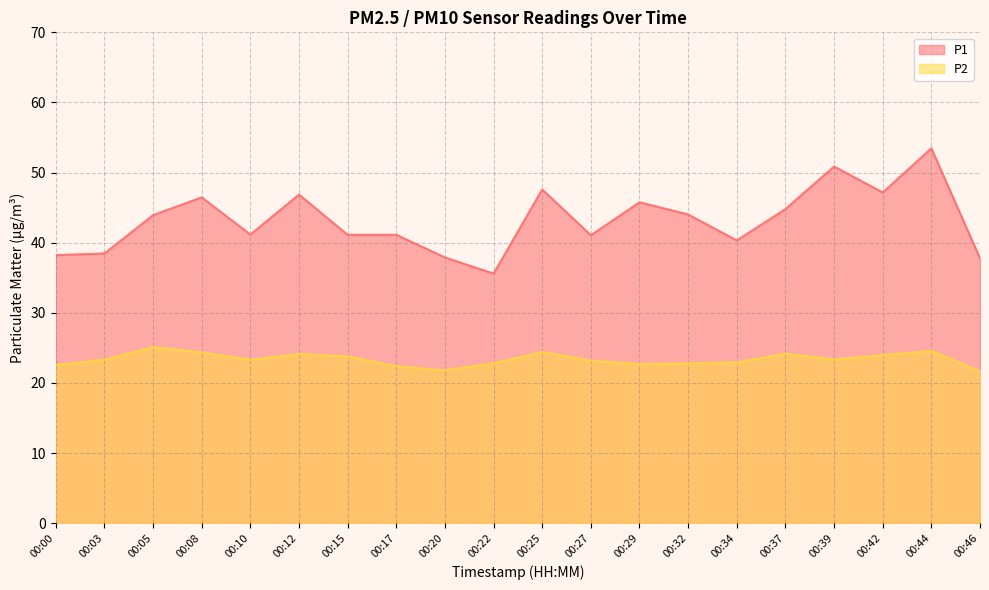

Does the chart display data point markers on the line(s)?

No